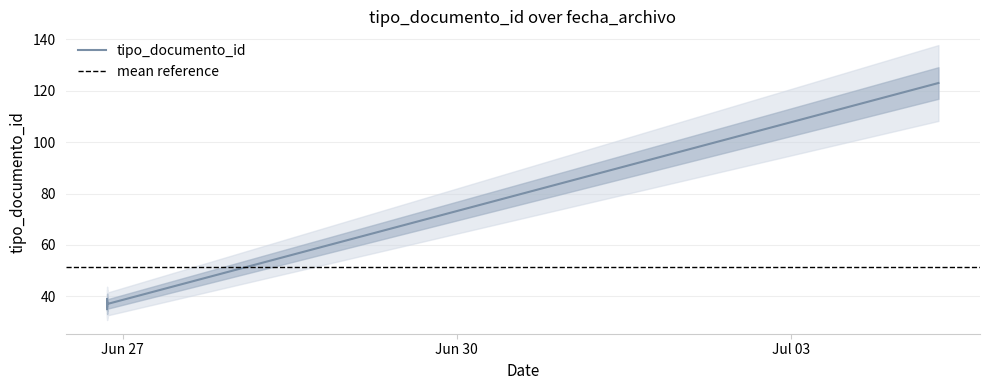

List the labels in order of value, smallest first.

2017-06-26 20:37:49, 2017-06-26 20:37:49, 2017-06-26 20:37:49, 2017-06-26 20:37:49, 2017-06-26 20:37:49, 2017-07-04 07:52:19